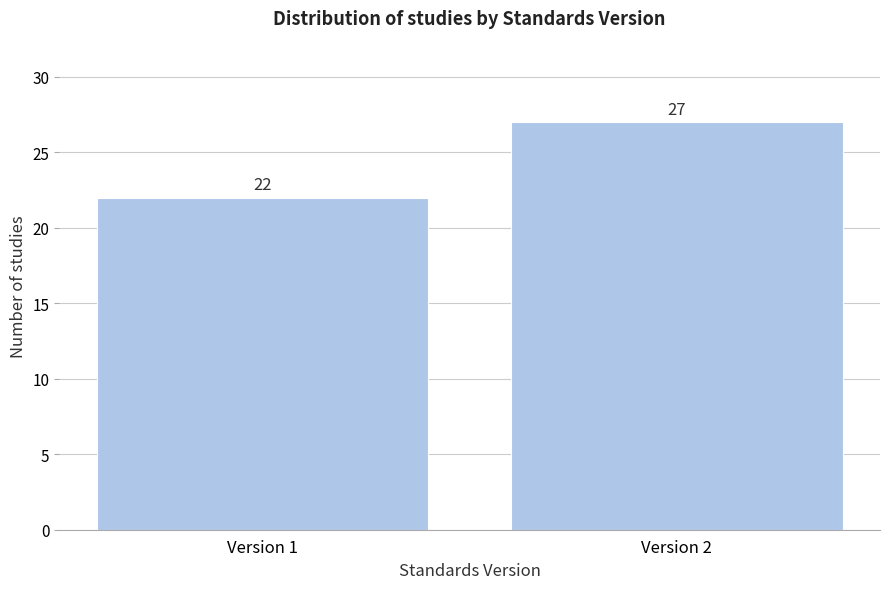

Reading left to right, what are all the values shown in this chart?

Version 1=22	Version 2=27